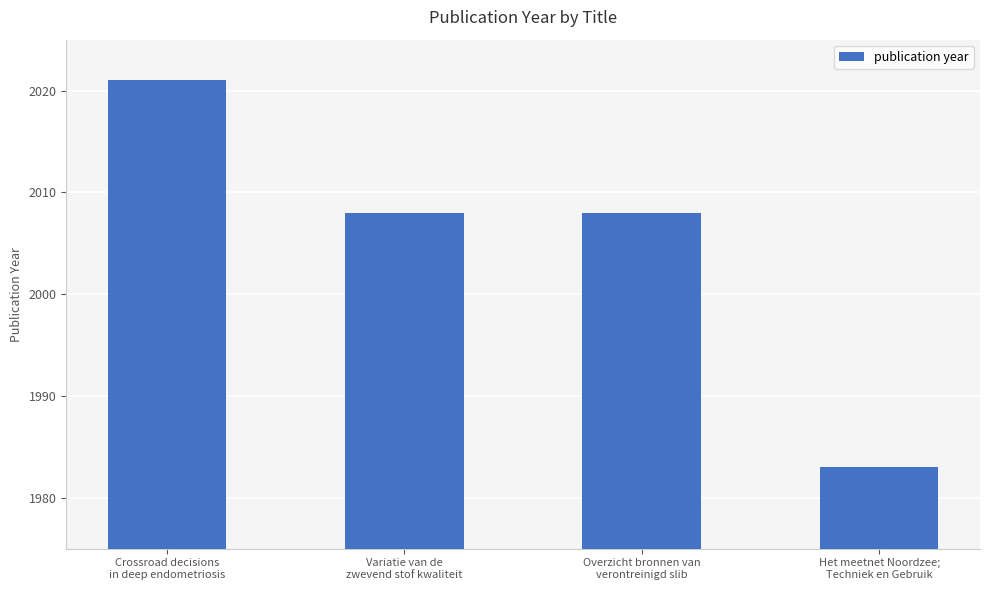

The value at Het meetnet Noordzee;
Techniek en Gebruik is 1983. True or false?

True